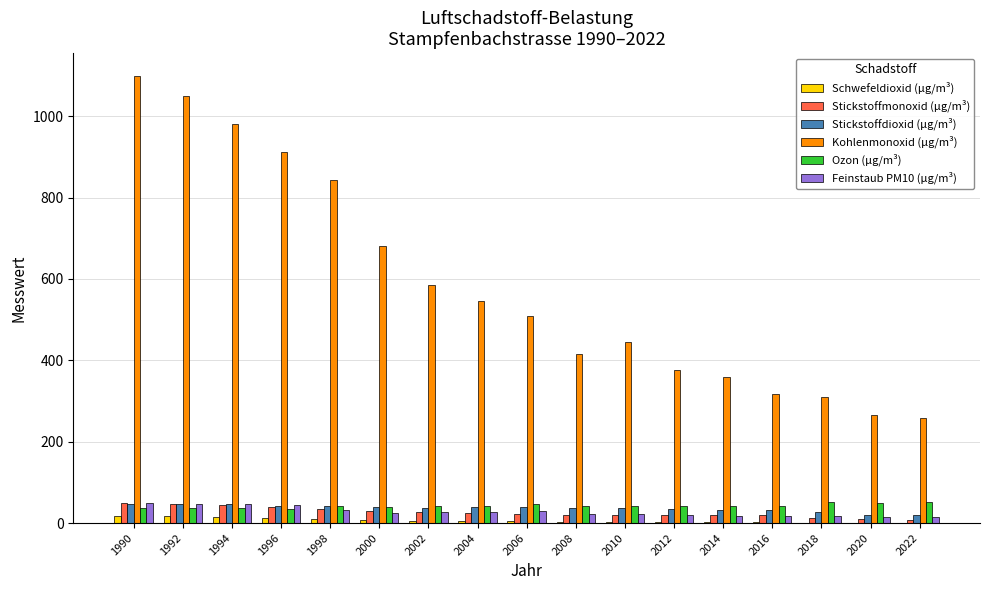

What is the maximum value for Ozon (µg/m³)?

51.0